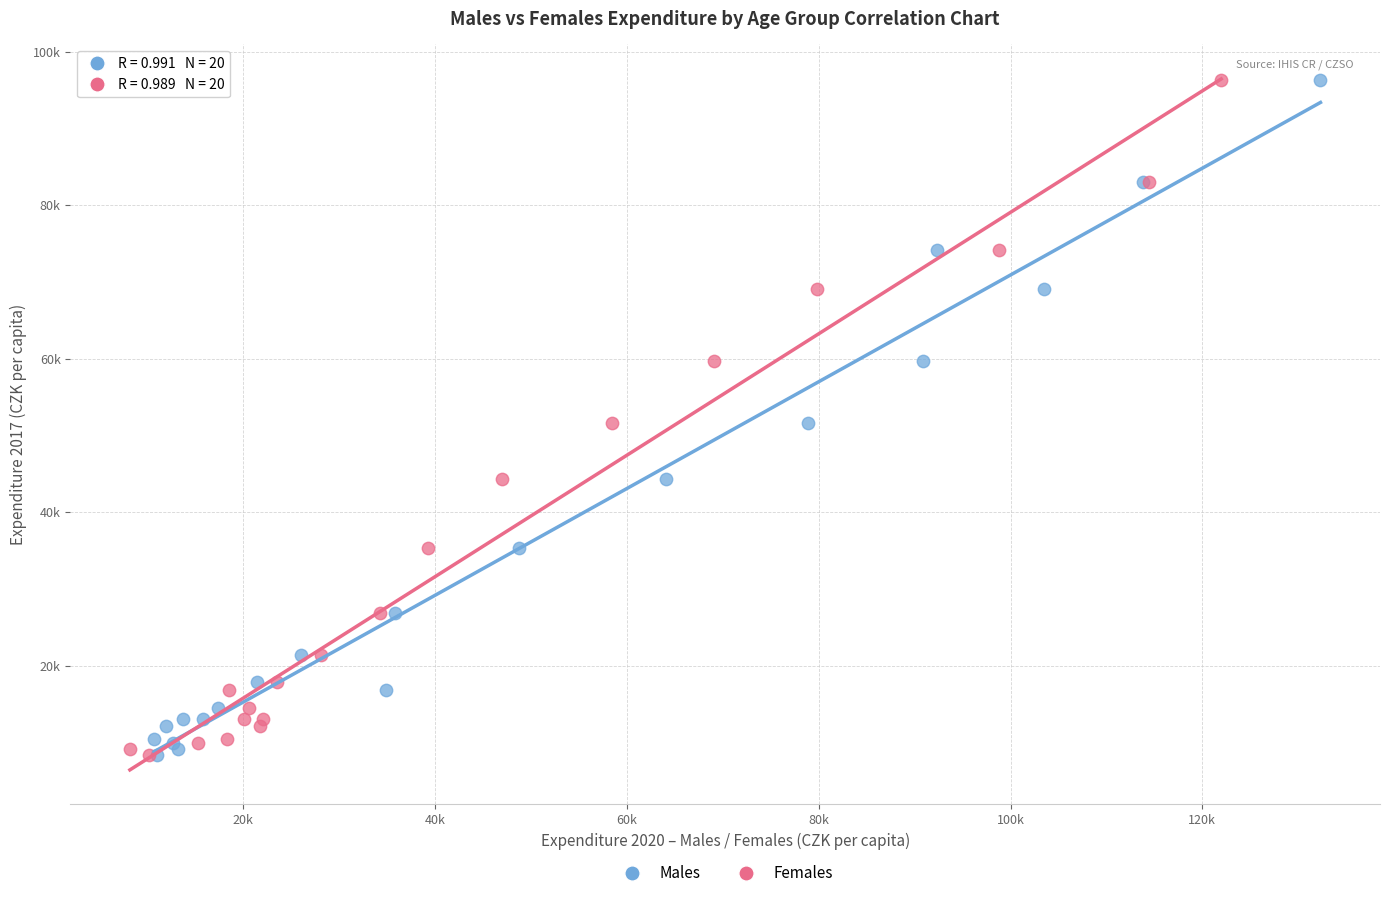

What are all the series names shown in the legend?

Males, Females